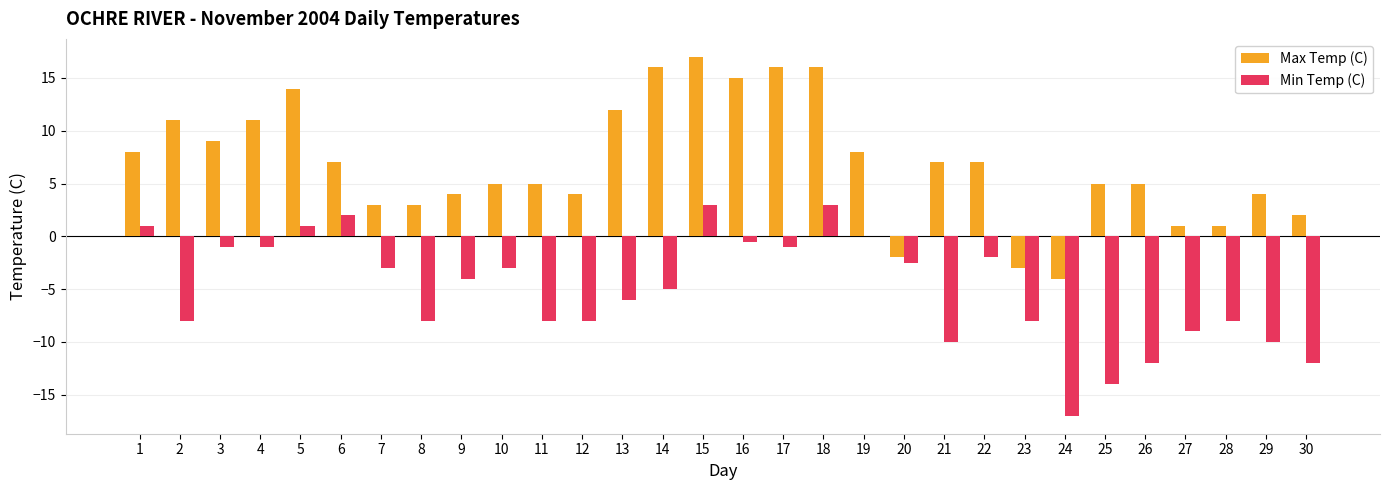

Reading left to right, what are all the values shown in this chart?

Max Temp (C): 1=8.0	2=11.0	3=9.0	4=11.0	5=14.0	6=7.0	7=3.0	8=3.0	9=4.0	10=5.0	11=5.0	12=4.0	13=12.0	14=16.0	15=17.0	16=15.0	17=16.0	18=16.0	19=8.0	20=-2.0	21=7.0	22=7.0	23=-3.0	24=-4.0	25=5.0	26=5.0	27=1.0	28=1.0	29=4.0	30=2.0
Min Temp (C): 1=1.0	2=-8.0	3=-1.0	4=-1.0	5=1.0	6=2.0	7=-3.0	8=-8.0	9=-4.0	10=-3.0	11=-8.0	12=-8.0	13=-6.0	14=-5.0	15=3.0	16=-0.5	17=-1.0	18=3.0	19=0.0	20=-2.5	21=-10.0	22=-2.0	23=-8.0	24=-17.0	25=-14.0	26=-12.0	27=-9.0	28=-8.0	29=-10.0	30=-12.0